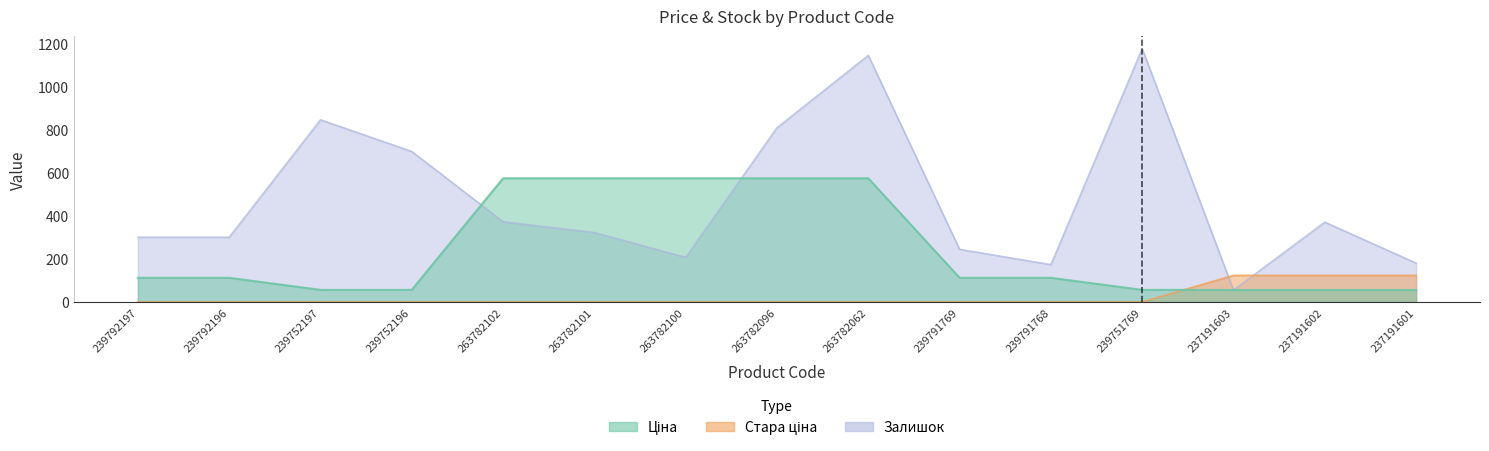

Does the chart display data point markers on the line(s)?

No